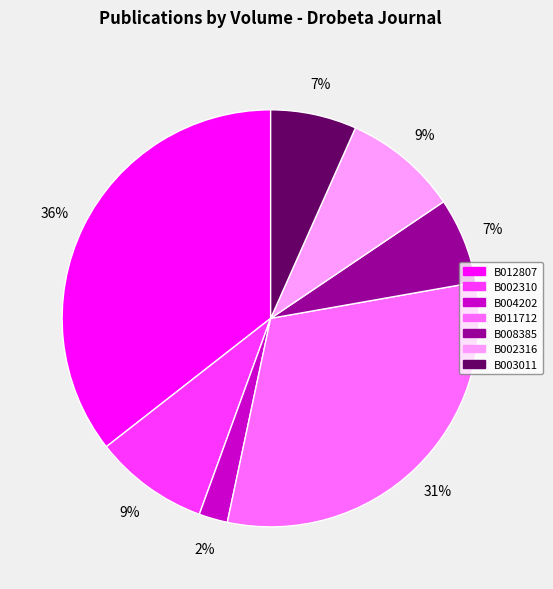

Which has a higher value, B012807 or B004202?

B012807